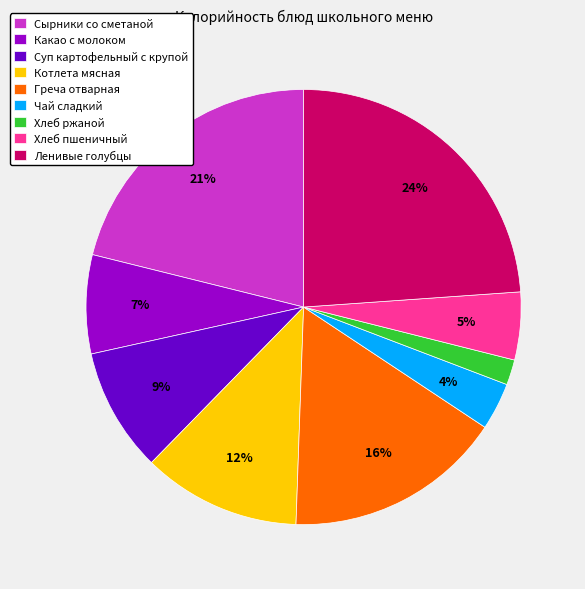

Between Хлеб ржаной and Хлеб пшеничный, which is larger?

Хлеб пшеничный